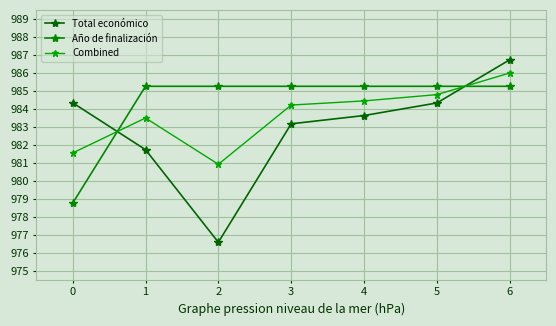

Which series ends up on top after the final intersection of Total económico and Año de finalización?

Total económico